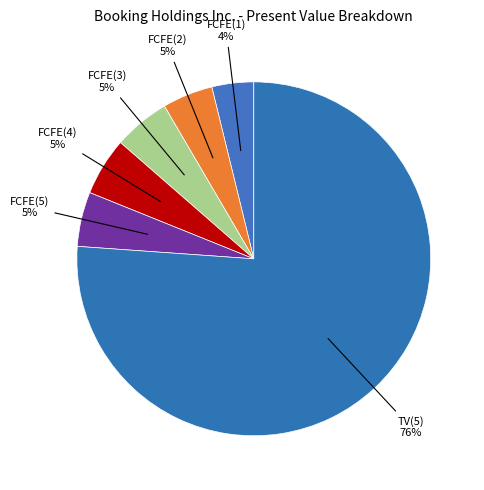

Count the number of slices in the pie.

6